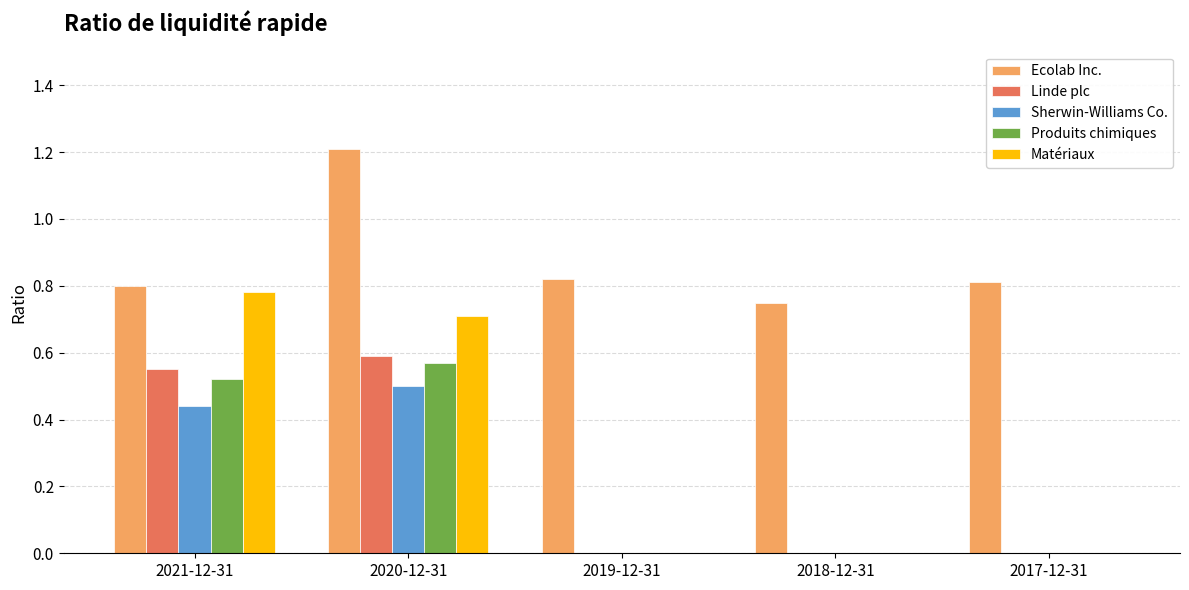

Which series has the largest total across all categories?

Ecolab Inc.